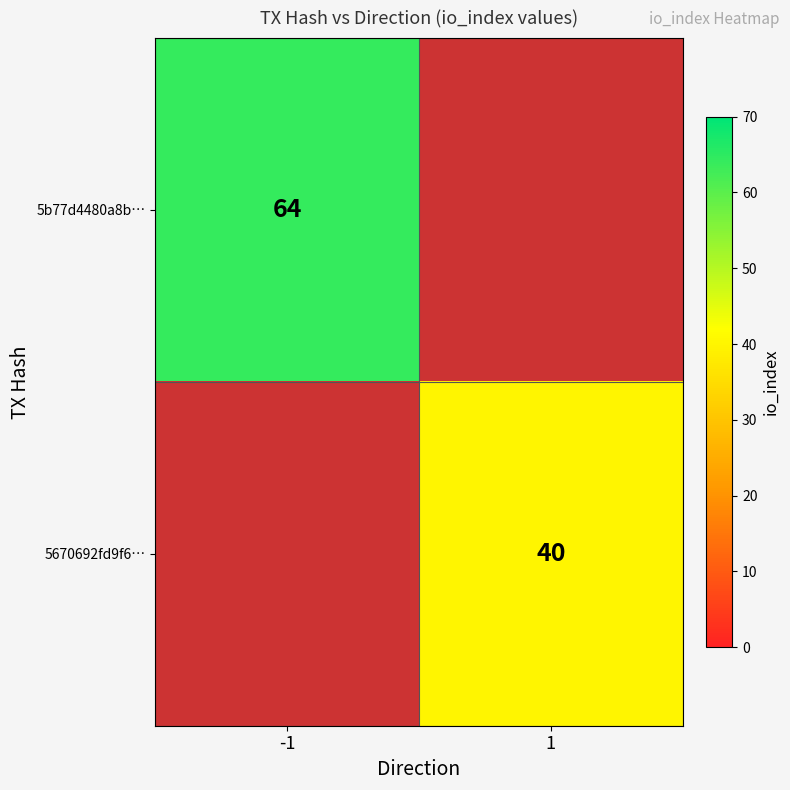

Is it true that 5b77d4480a8b… equals 104 at -1?

False